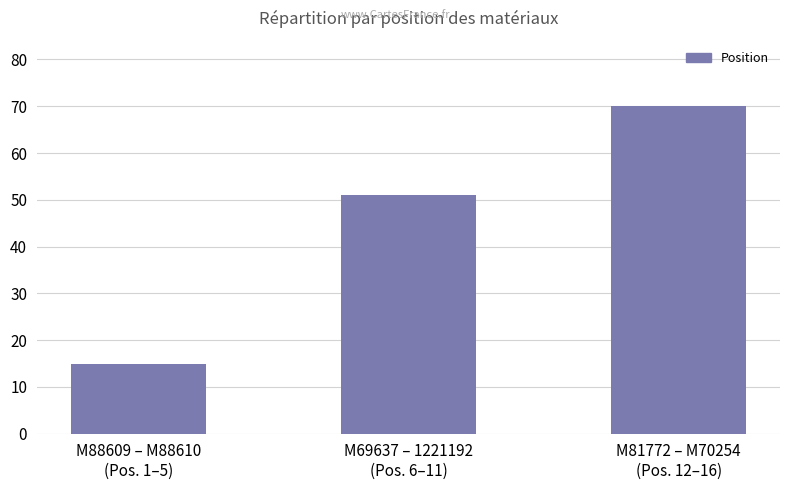

Rank the categories by value from highest to lowest.

M81772 – M70254
(Pos. 12–16), M69637 – 1221192
(Pos. 6–11), M88609 – M88610
(Pos. 1–5)